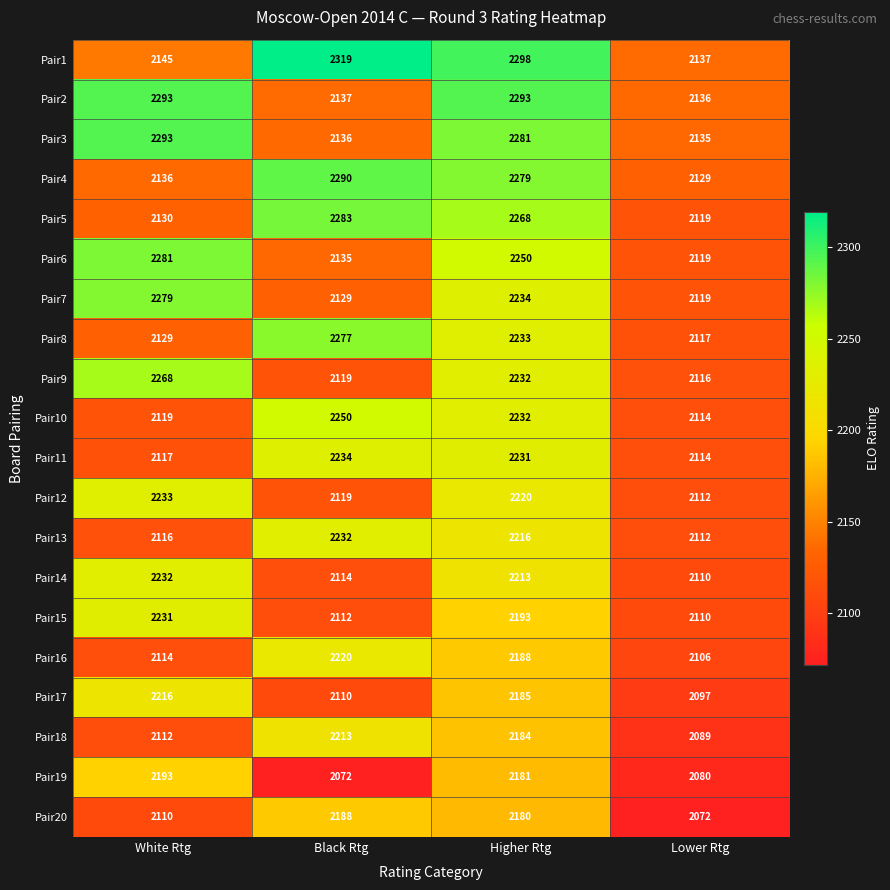

At how many categories does at least one series exceed 2207?

3